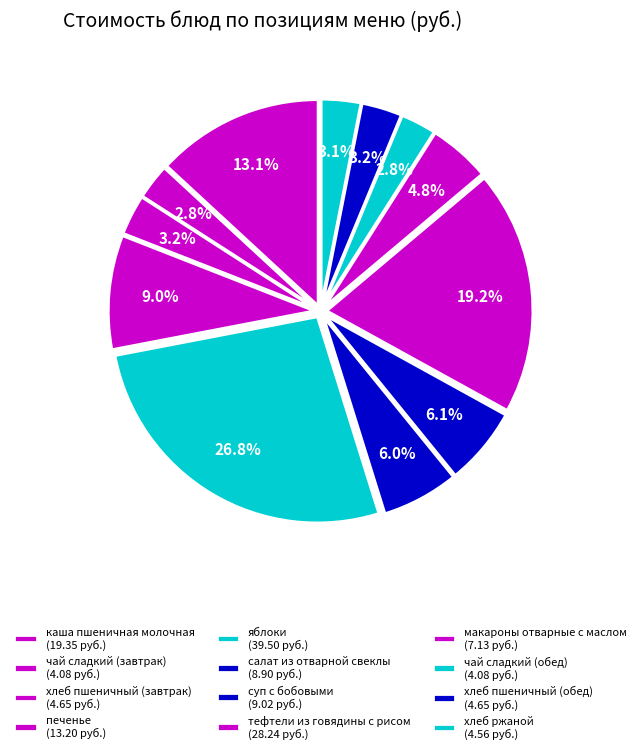

Count the number of slices in the pie.

12